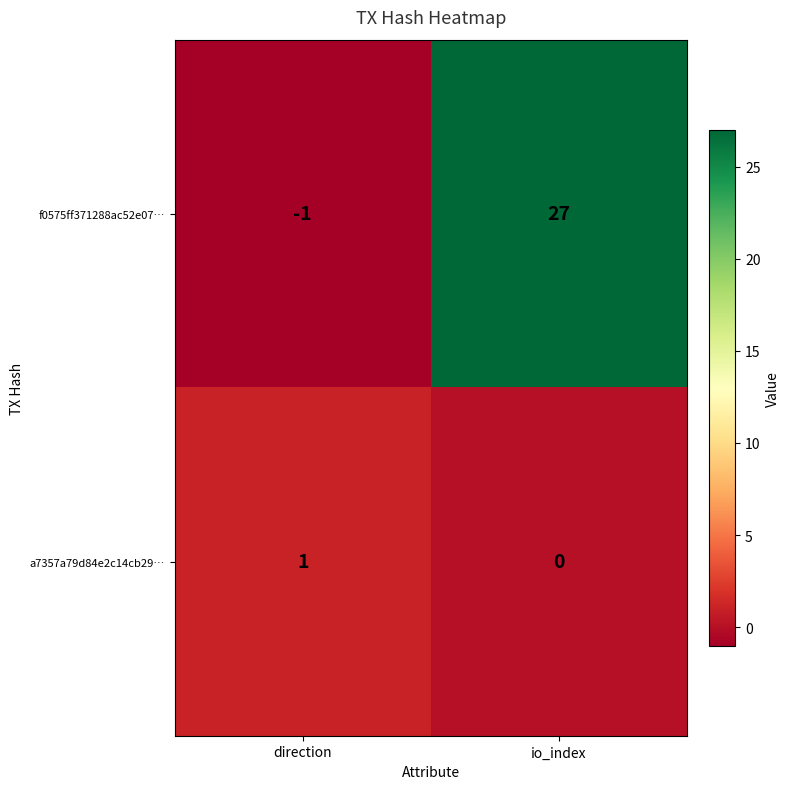

What is the greatest value displayed?

27